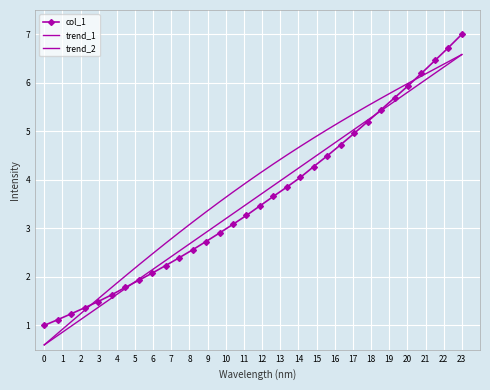

What is the sum of all trend_1 values?

114.9